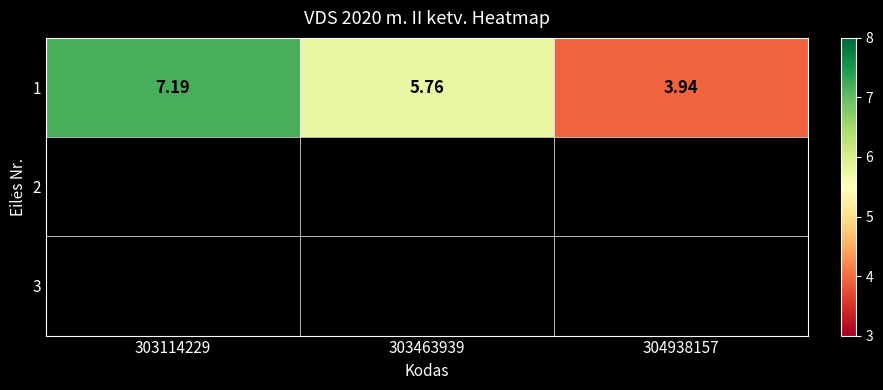

Reading right to left, extract all data points from this chart.

3.9	5.8	7.2